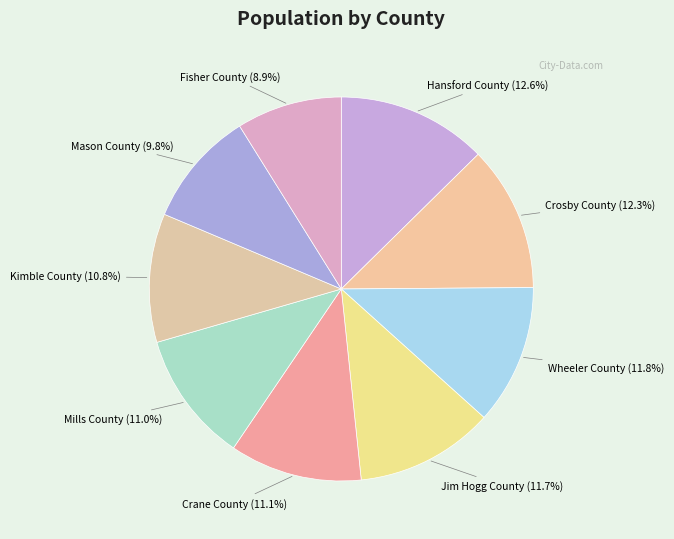

To the nearest percent, what is the combined percentage of Mason County and Kimble County?

21%